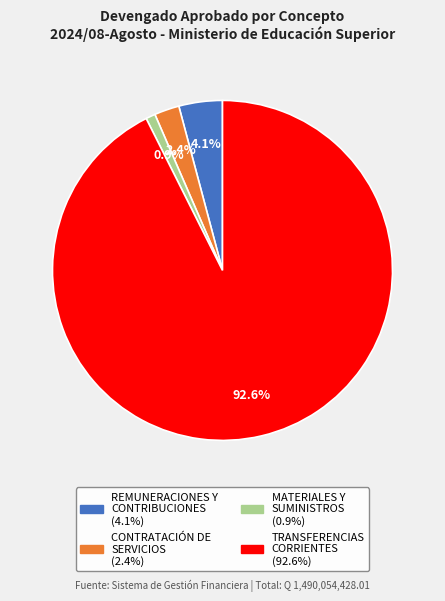

To the nearest percent, what is the difference between the TRANSFERENCIAS CORRIENTES and CONTRATACIÓN DE SERVICIOS slice percentages?

90%